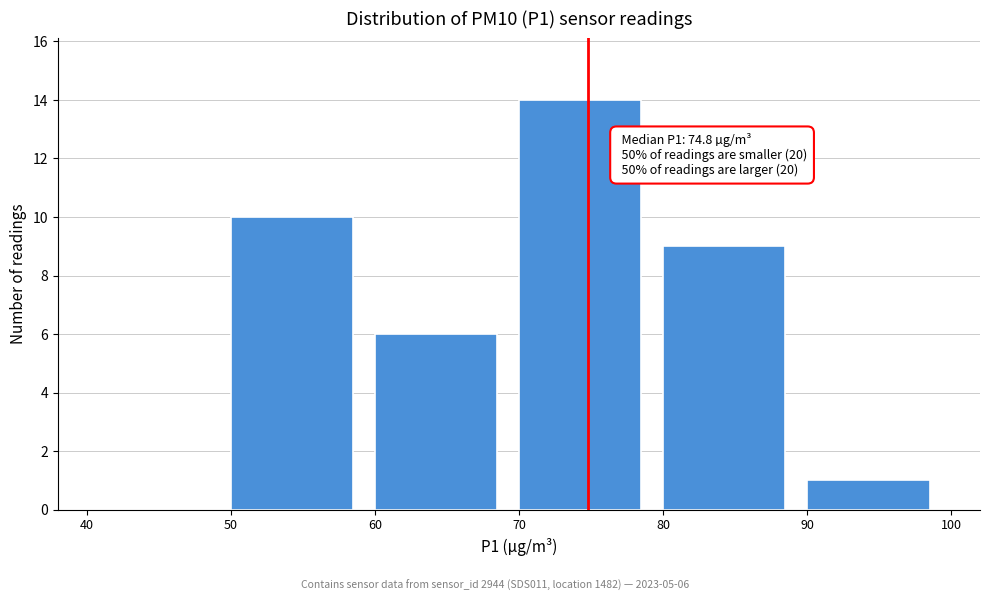

Over which range of the x-axis is the bar tallest?

70 to 80